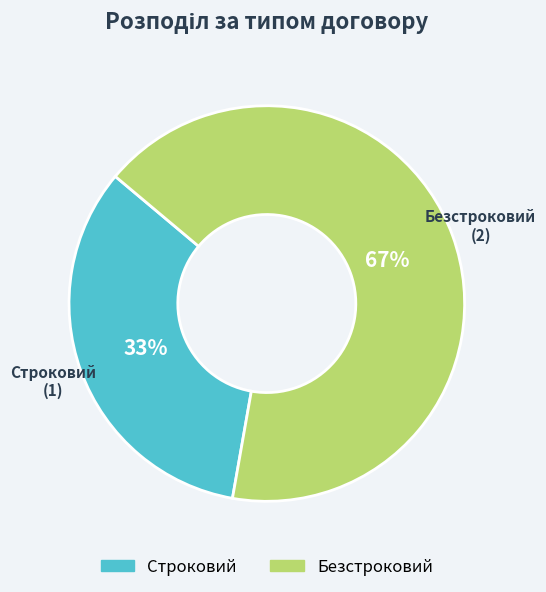

How many slices are in this pie chart?

2